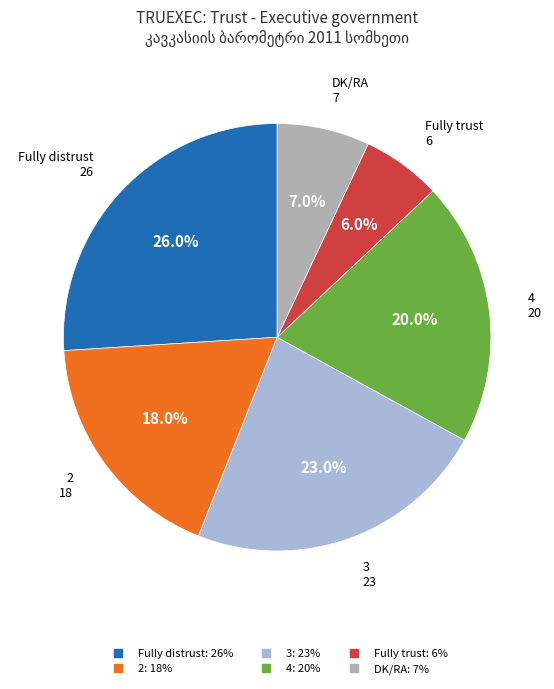

True or false: Fully distrust accounts for 26% of the total.

True